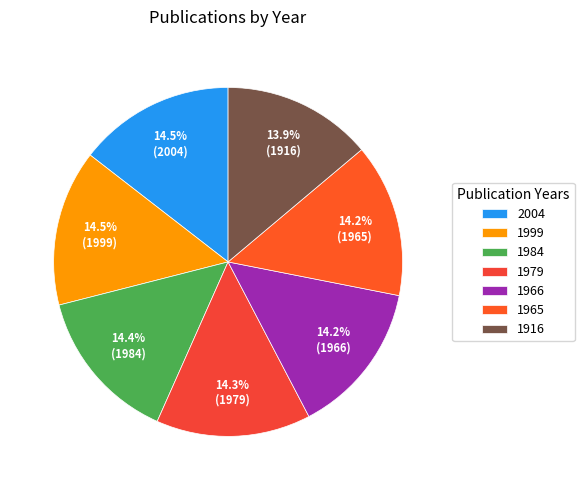

What percentage do 1966 and 1965 together represent?

28.5%